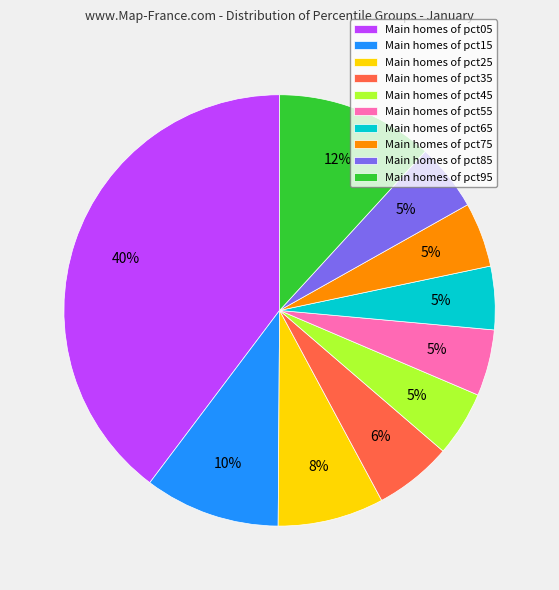

Count the number of slices in the pie.

10